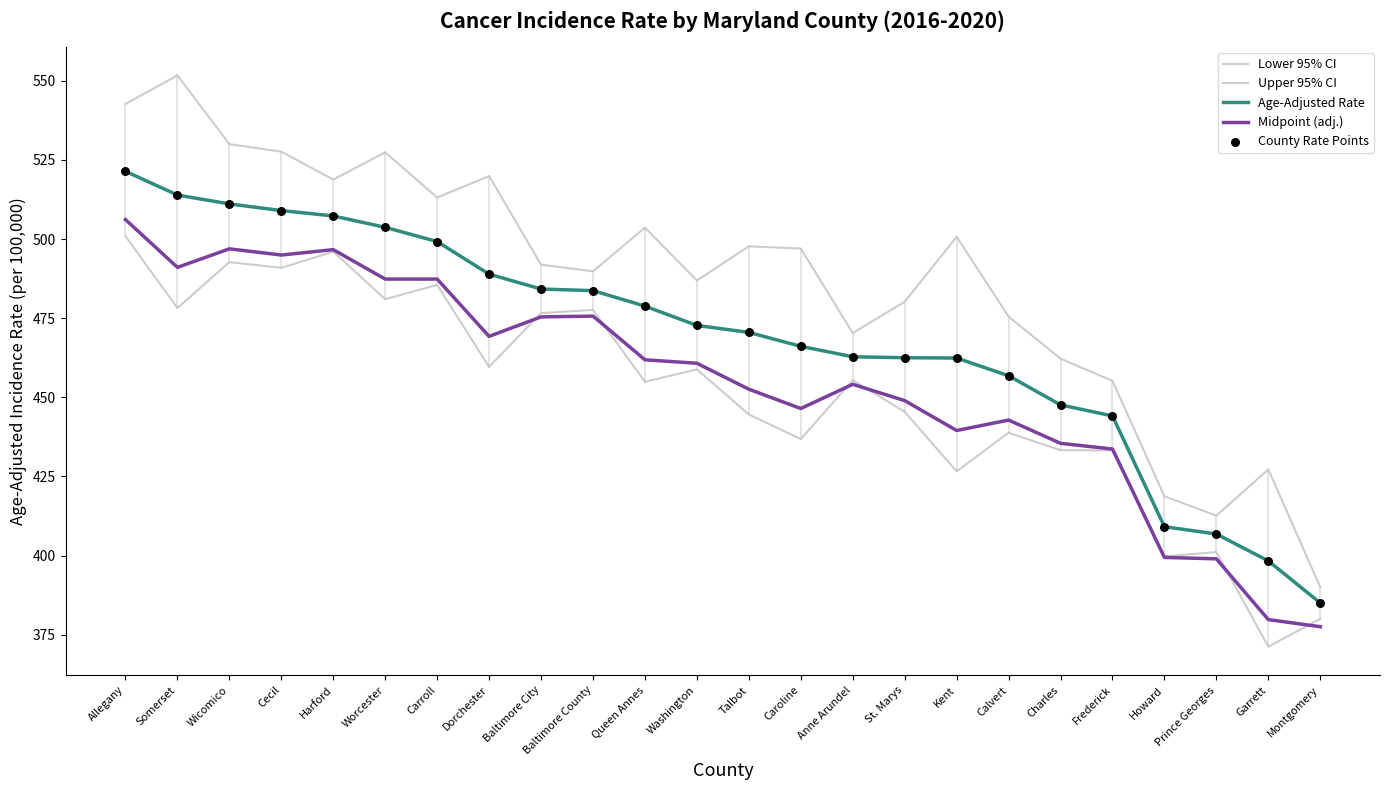

At how many categories does at least one series exceed 537?

2